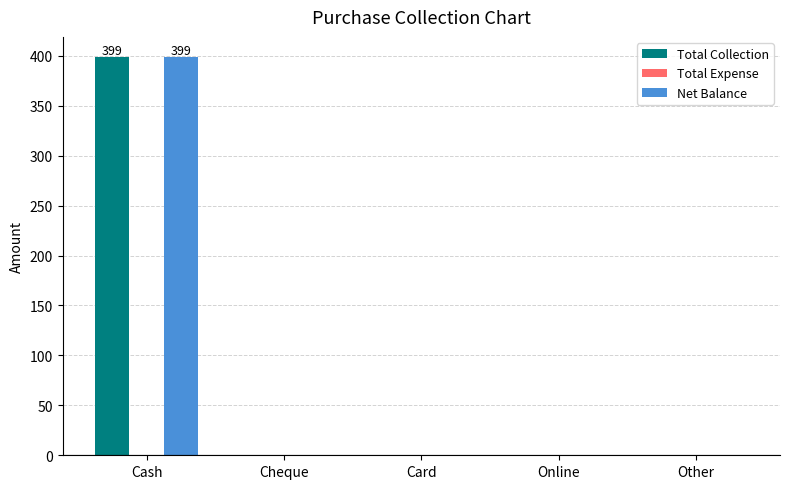

Is it true that Net Balance equals 218 at Card?

False